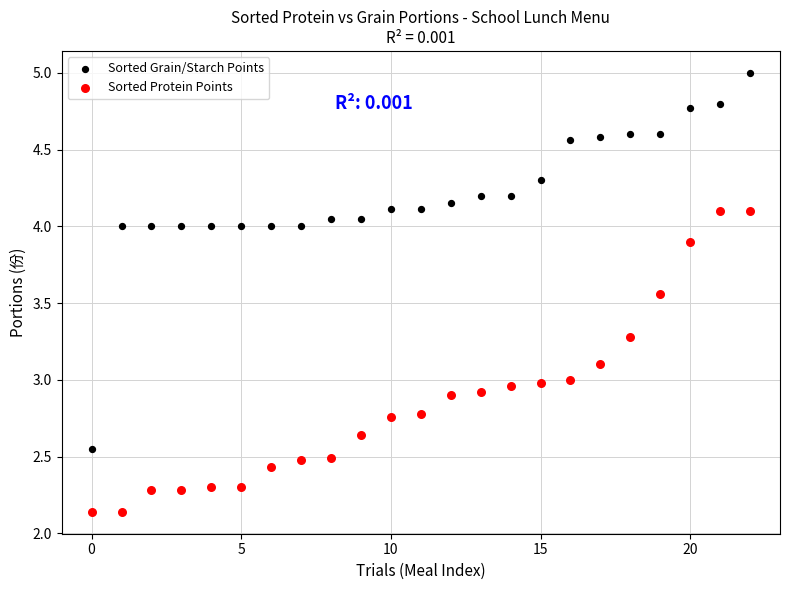

Which series has the largest Y range (max minus min)?

Sorted Grain/Starch Points